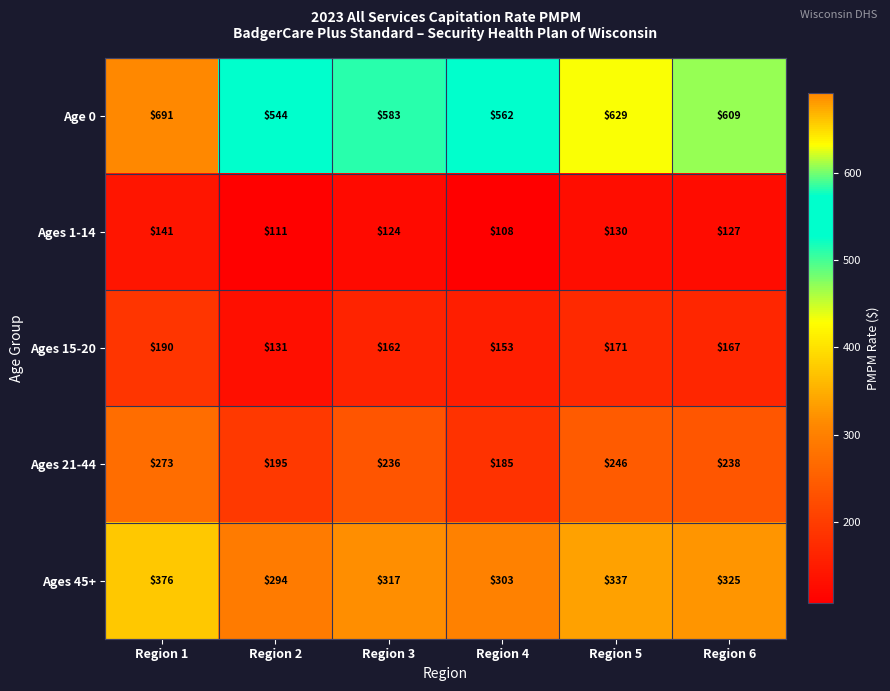

Reading left to right, transcribe all the data shown in this chart.

Age 0: 691	544	583	562	629	609
Ages 1-14: 141	111	124	108	130	127
Ages 15-20: 190	131	162	153	171	167
Ages 21-44: 273	195	236	185	246	238
Ages 45+: 376	294	317	303	337	325